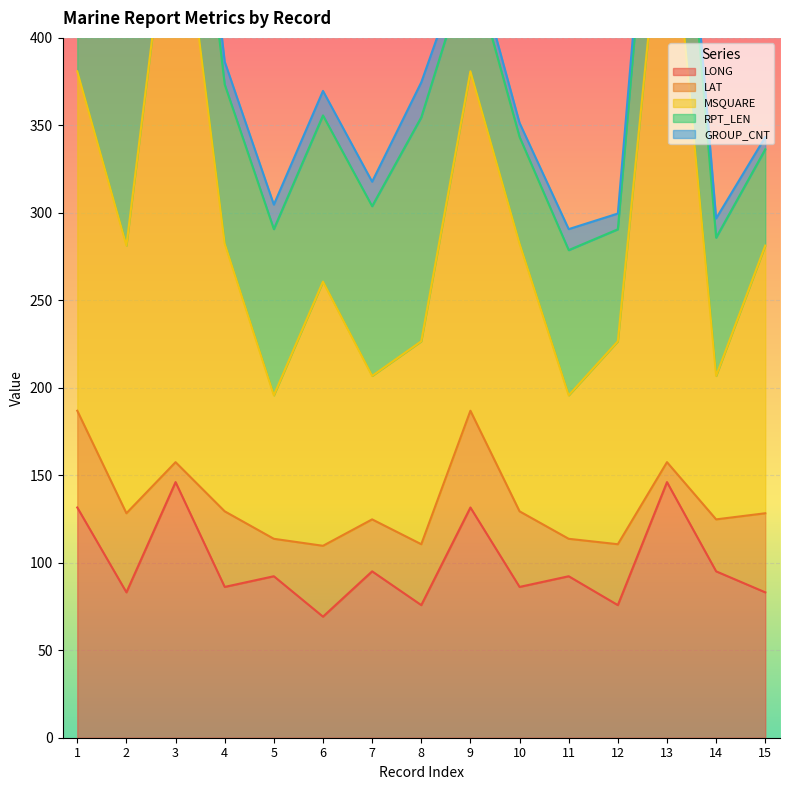

What is the total value across all series at 13?

629.5